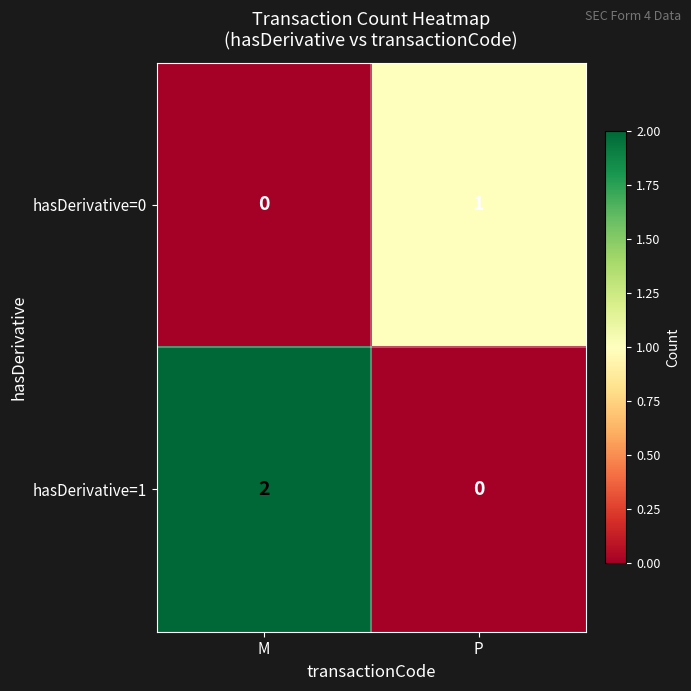

Count the number of data series in this chart.

2